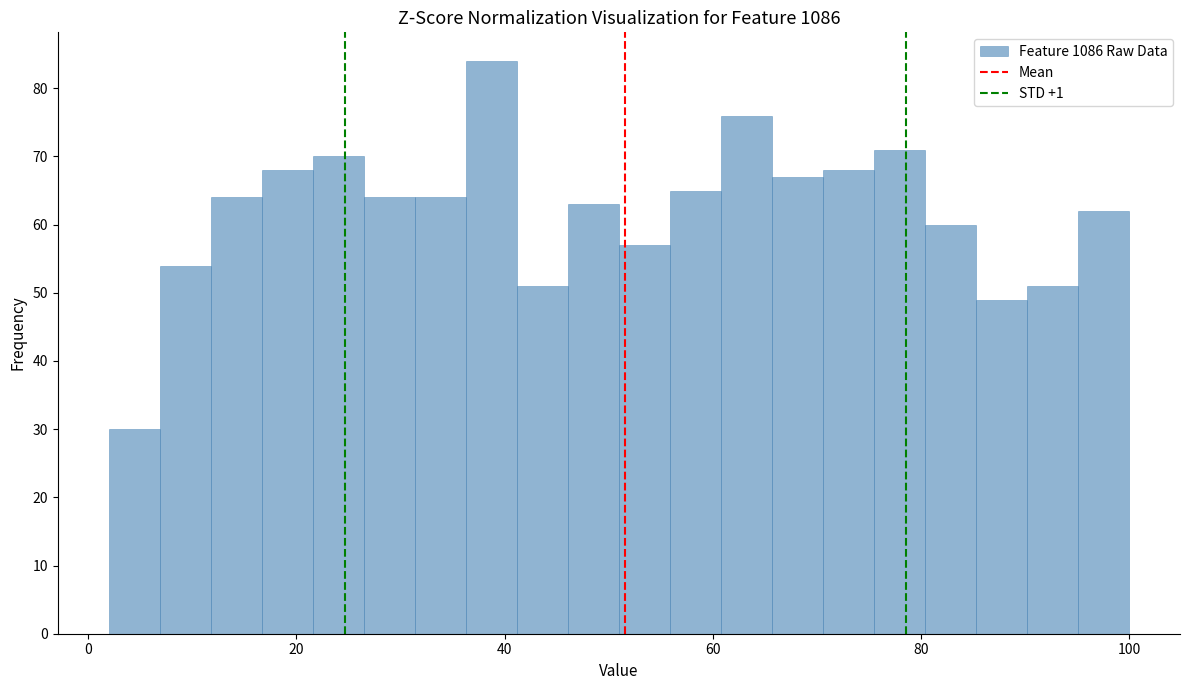

Read against the x-axis, roughly where is the centre of the tallest bar?

38